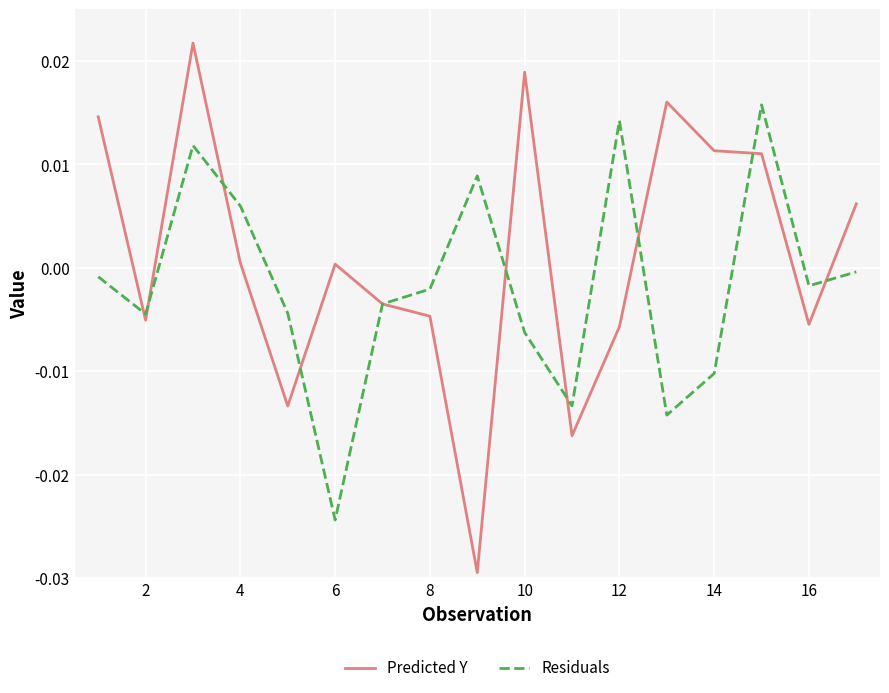

Which series has the largest range (max minus min)?

Predicted Y